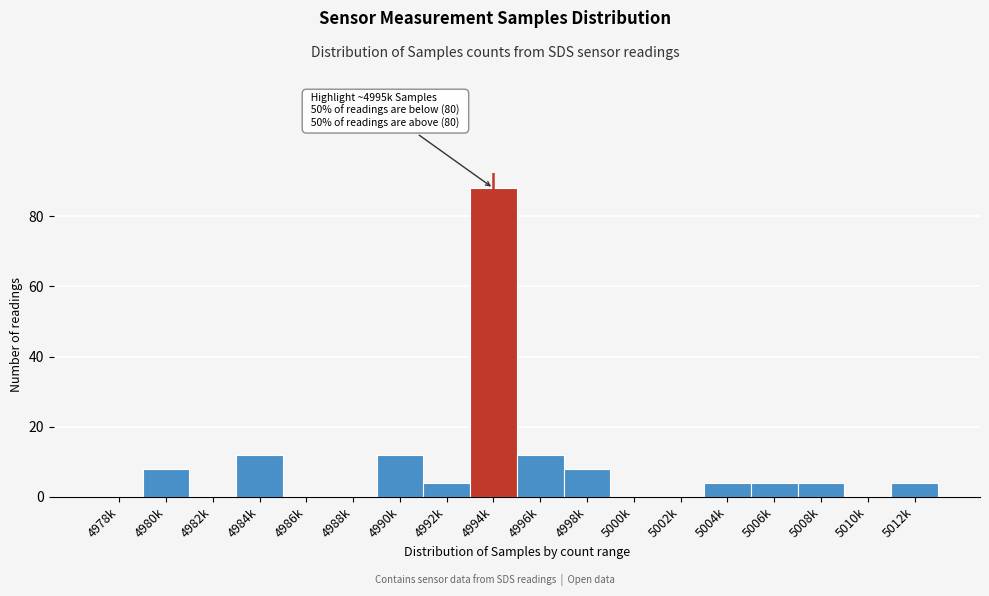

Reading left to right, extract all data points from this chart.

4978k=0	4980k=8	4982k=0	4984k=12	4986k=0	4988k=0	4990k=12	4992k=4	4994k=88	4996k=12	4998k=8	5000k=0	5002k=0	5004k=4	5006k=4	5008k=4	5010k=0	5012k=4